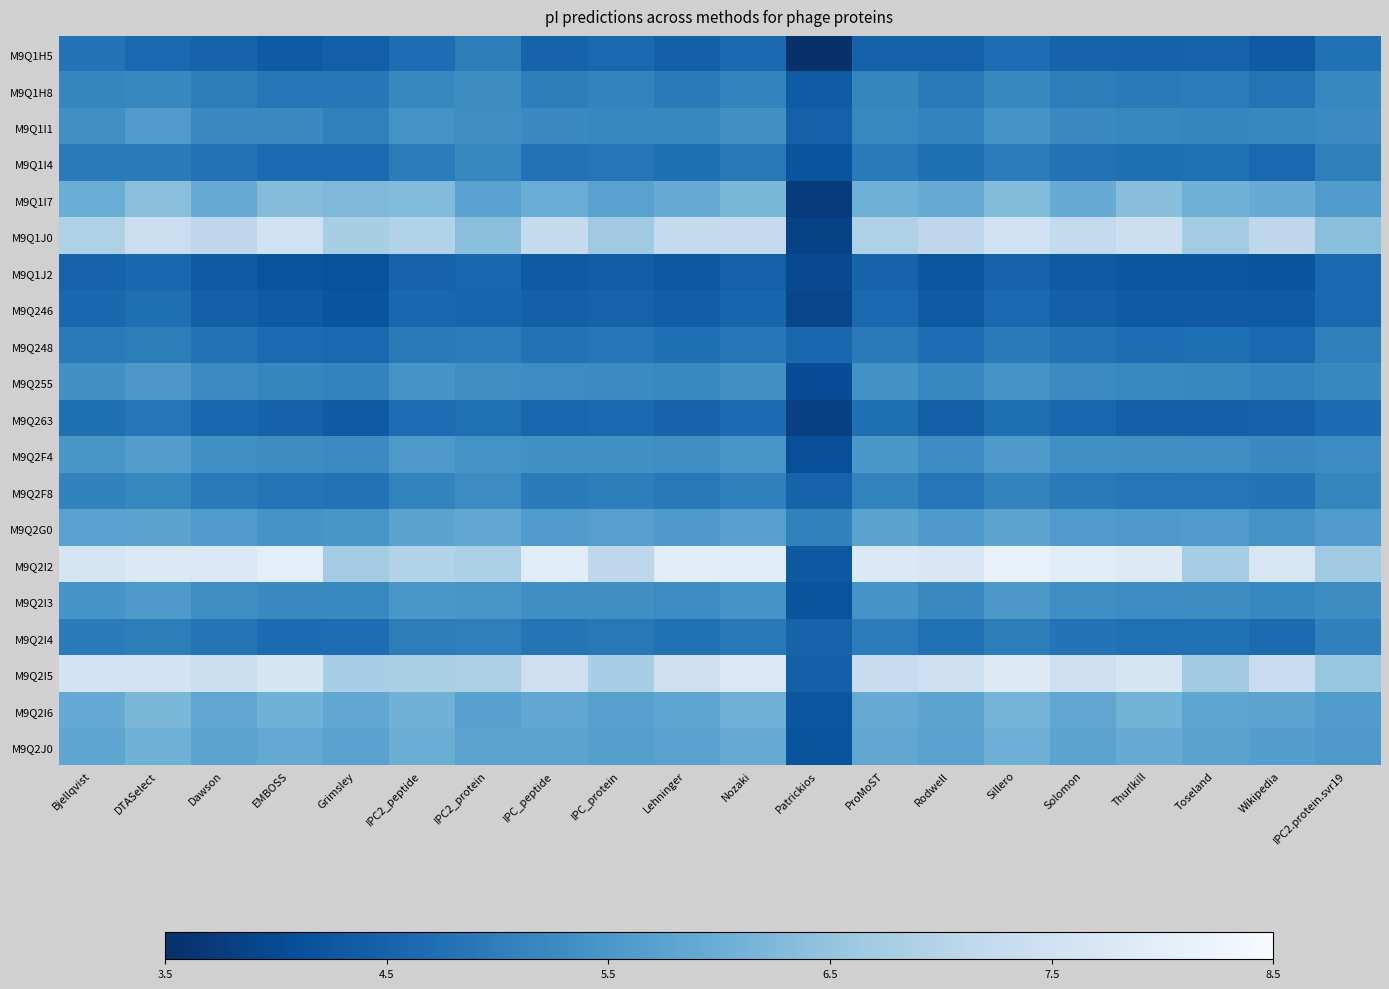

What is the total value across all series at Rodwell?

107.4